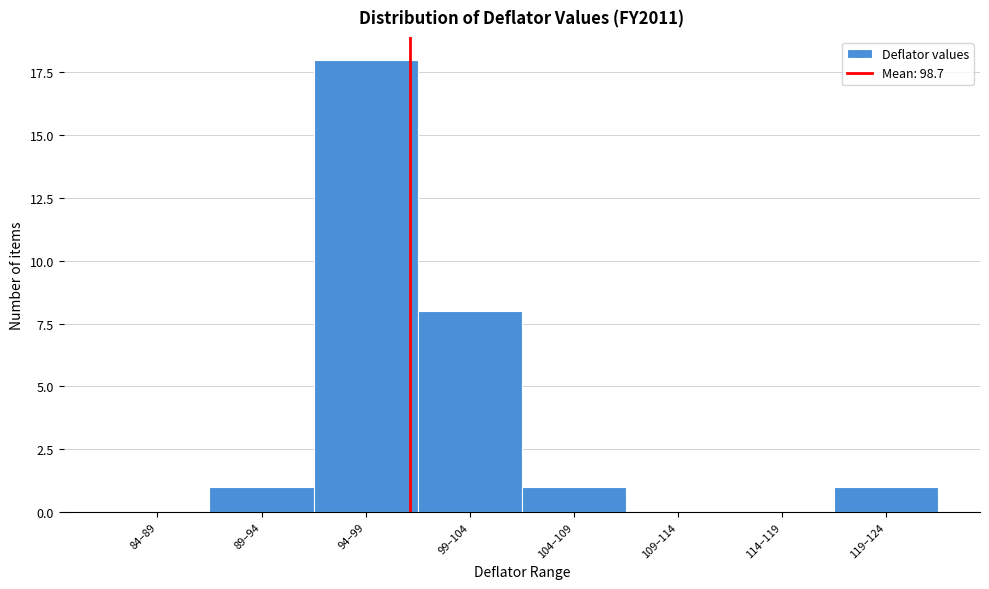

Reading left to right, what are all the values shown in this chart?

84–89=0	89–94=1	94–99=18	99–104=8	104–109=1	109–114=0	114–119=0	119–124=1